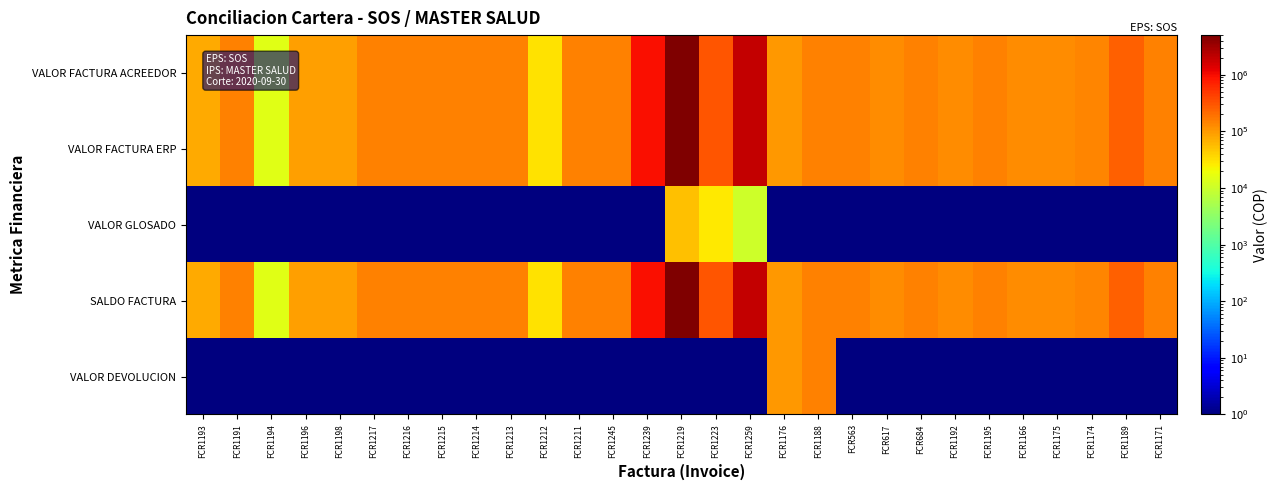

Reading left to right, extract all data points from this chart.

VALOR FACTURA ACREEDOR: FCR1193=75000.0	FCR1191=150000.0	FCR1194=15000.0	FCR1196=90000.0	FCR1198=90000.0	FCR1217=150000.0	FCR1216=150000.0	FCR1215=150000.0	FCR1214=150000.0	FCR1213=150000.0	FCR1212=30000.0	FCR1211=150000.0	FCR1245=150000.0	FCR1239=953200.0	FCR1219=5007300.0	FCR1223=300000.0	FCR1259=1986150.0	FCR1176=105000.0	FCR1188=150000.0	FCR563=150000.0	FCR617=120000.0	FCR684=150000.0	FCR1192=120000.0	FCR1195=150000.0	FCR1166=120000.0	FCR1175=120000.0	FCR1174=135000.0	FCR1189=255000.0	FCR1171=150000.0
VALOR FACTURA ERP: FCR1193=75000.0	FCR1191=150000.0	FCR1194=15000.0	FCR1196=90000.0	FCR1198=90000.0	FCR1217=150000.0	FCR1216=150000.0	FCR1215=150000.0	FCR1214=150000.0	FCR1213=150000.0	FCR1212=30000.0	FCR1211=150000.0	FCR1245=150000.0	FCR1239=953200.0	FCR1219=5007300.0	FCR1223=300000.0	FCR1259=1984400.0	FCR1176=105000.0	FCR1188=150000.0	FCR563=150000.0	FCR617=120000.0	FCR684=150000.0	FCR1192=120000.0	FCR1195=150000.0	FCR1166=120000.0	FCR1175=120000.0	FCR1174=135000.0	FCR1189=255000.0	FCR1171=150000.0
VALOR GLOSADO: FCR1193=0.1	FCR1191=0.1	FCR1194=0.1	FCR1196=0.1	FCR1198=0.1	FCR1217=0.1	FCR1216=0.1	FCR1215=0.1	FCR1214=0.1	FCR1213=0.1	FCR1212=0.1	FCR1211=0.1	FCR1245=0.1	FCR1239=0.1	FCR1219=52500.0	FCR1223=27000.0	FCR1259=10200.0	FCR1176=0.1	FCR1188=0.1	FCR563=0.1	FCR617=0.1	FCR684=0.1	FCR1192=0.1	FCR1195=0.1	FCR1166=0.1	FCR1175=0.1	FCR1174=0.1	FCR1189=0.1	FCR1171=0.1
SALDO FACTURA: FCR1193=75000.0	FCR1191=150000.0	FCR1194=15000.0	FCR1196=90000.0	FCR1198=90000.0	FCR1217=150000.0	FCR1216=150000.0	FCR1215=150000.0	FCR1214=150000.0	FCR1213=150000.0	FCR1212=30000.0	FCR1211=150000.0	FCR1245=150000.0	FCR1239=953200.0	FCR1219=5007300.0	FCR1223=300000.0	FCR1259=1986150.0	FCR1176=105000.0	FCR1188=150000.0	FCR563=150000.0	FCR617=120000.0	FCR684=150000.0	FCR1192=120000.0	FCR1195=150000.0	FCR1166=120000.0	FCR1175=120000.0	FCR1174=135000.0	FCR1189=255000.0	FCR1171=150000.0
VALOR DEVOLUCION: FCR1193=0.1	FCR1191=0.1	FCR1194=0.1	FCR1196=0.1	FCR1198=0.1	FCR1217=0.1	FCR1216=0.1	FCR1215=0.1	FCR1214=0.1	FCR1213=0.1	FCR1212=0.1	FCR1211=0.1	FCR1245=0.1	FCR1239=0.1	FCR1219=0.1	FCR1223=0.1	FCR1259=0.1	FCR1176=105000.0	FCR1188=150000.0	FCR563=0.1	FCR617=0.1	FCR684=0.1	FCR1192=0.1	FCR1195=0.1	FCR1166=0.1	FCR1175=0.1	FCR1174=0.1	FCR1189=0.1	FCR1171=0.1